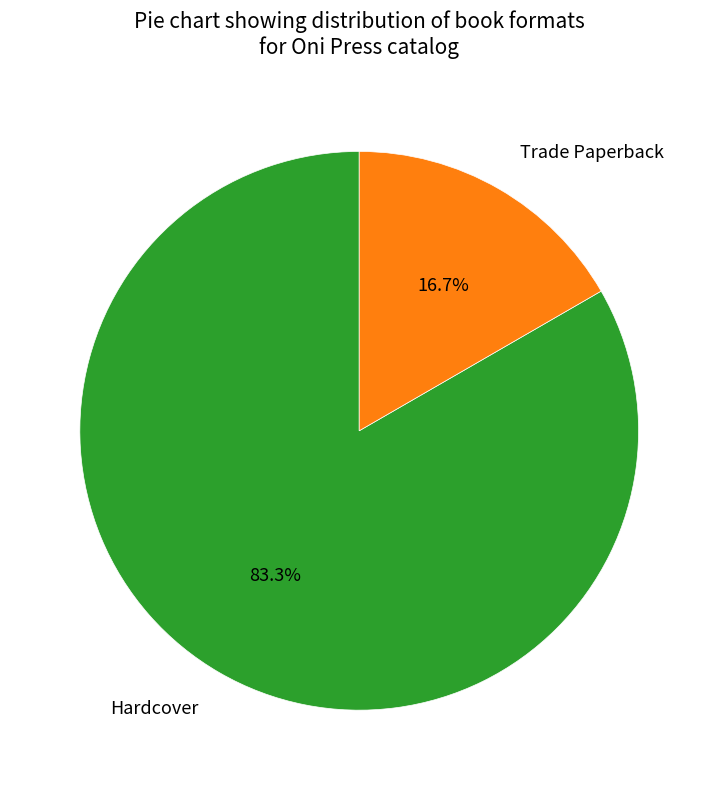

What percentage is NOT represented by Hardcover?

16.7%